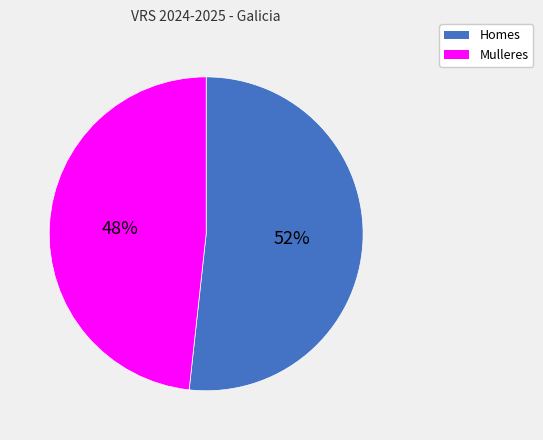

To the nearest percent, what percentage of the pie is Mulleres?

48%